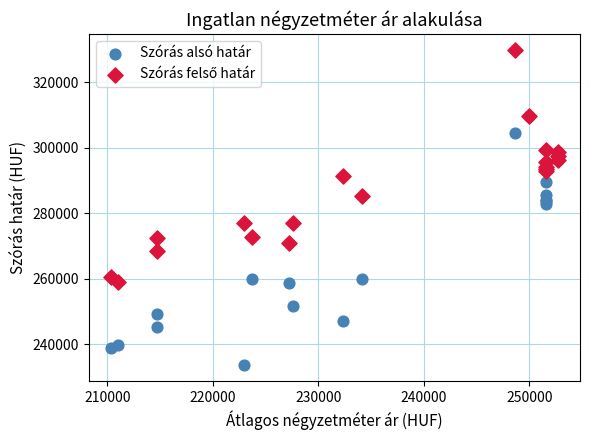

Which series reaches the minimum Y coordinate?

Szórás alsó határ